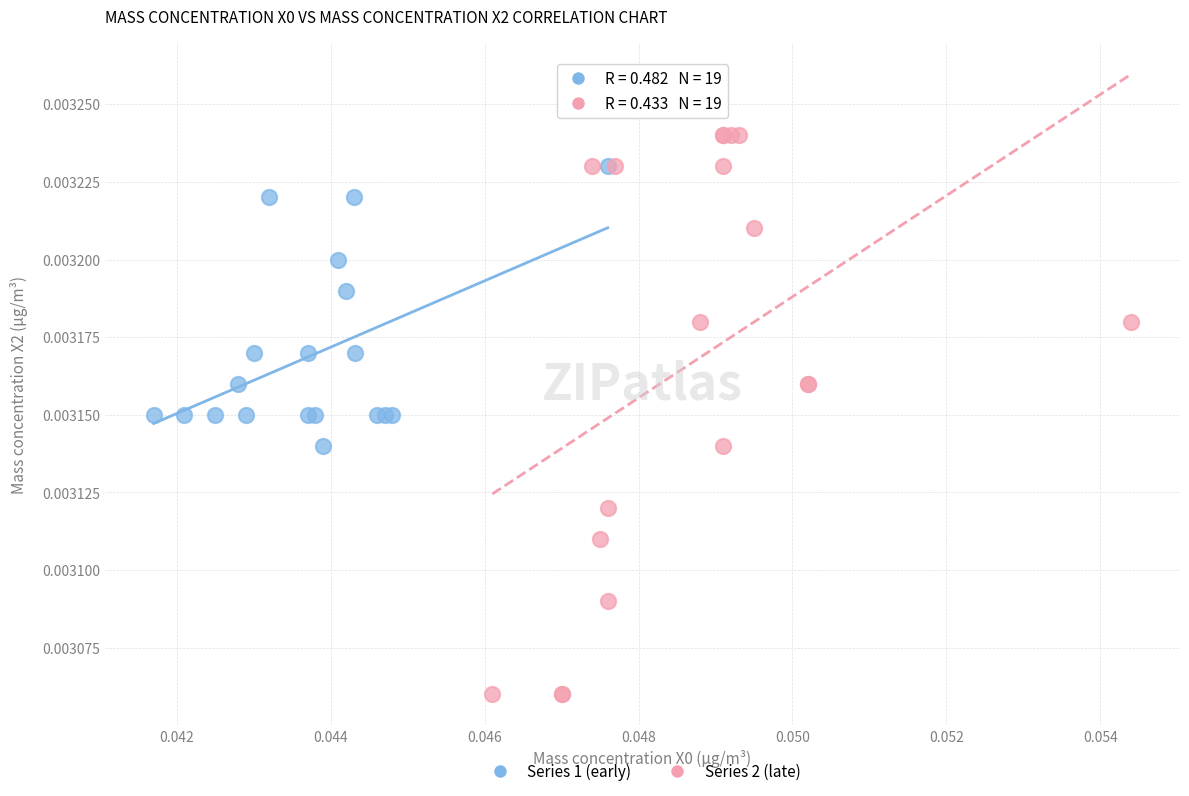

Which series has the widest spread of Y values?

Series 2 (late)